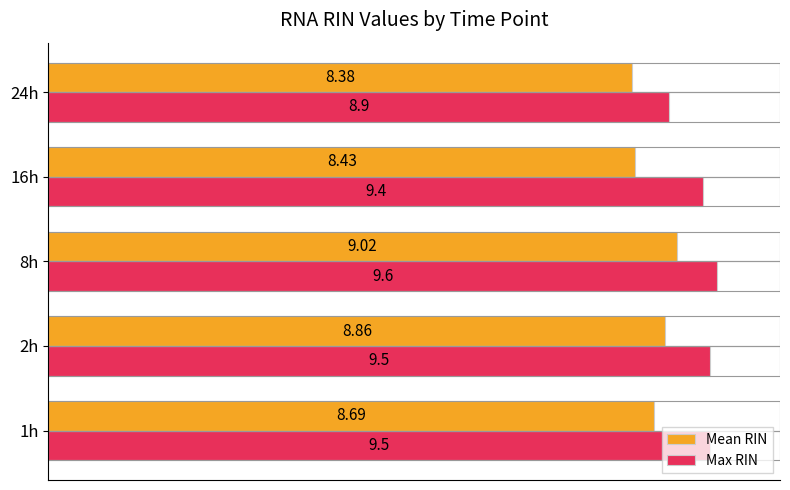

At which label does Max RIN reach its minimum?

24h